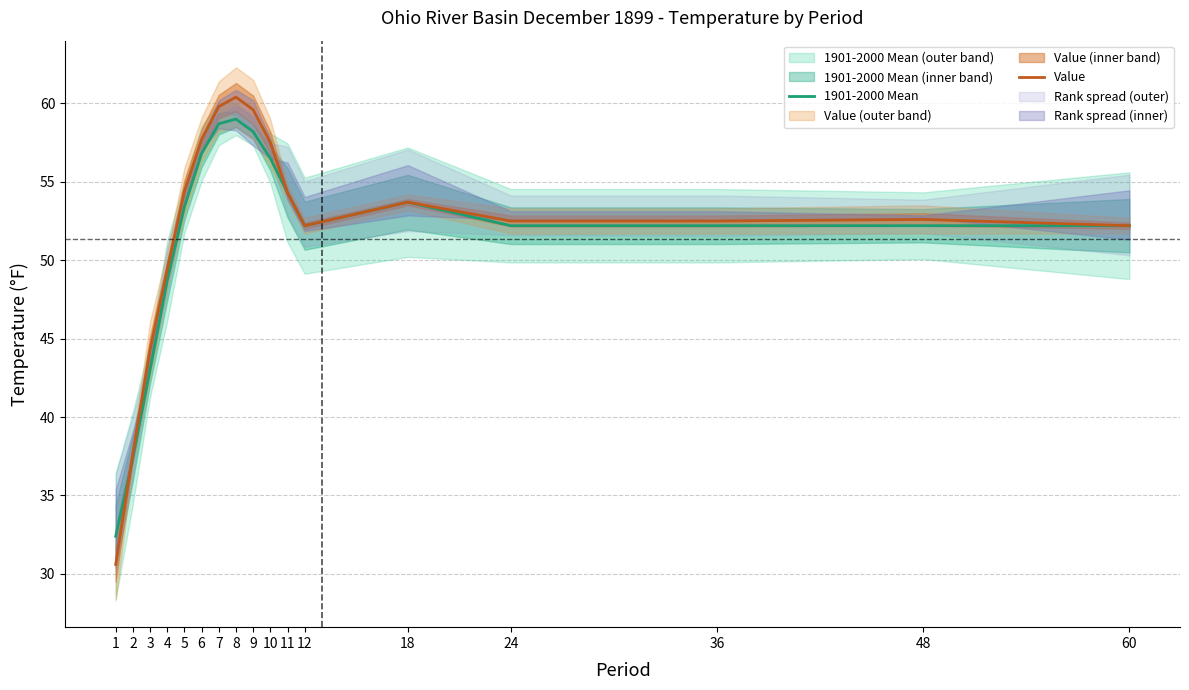

Is it true that Value equals 44.3 at 3?

True